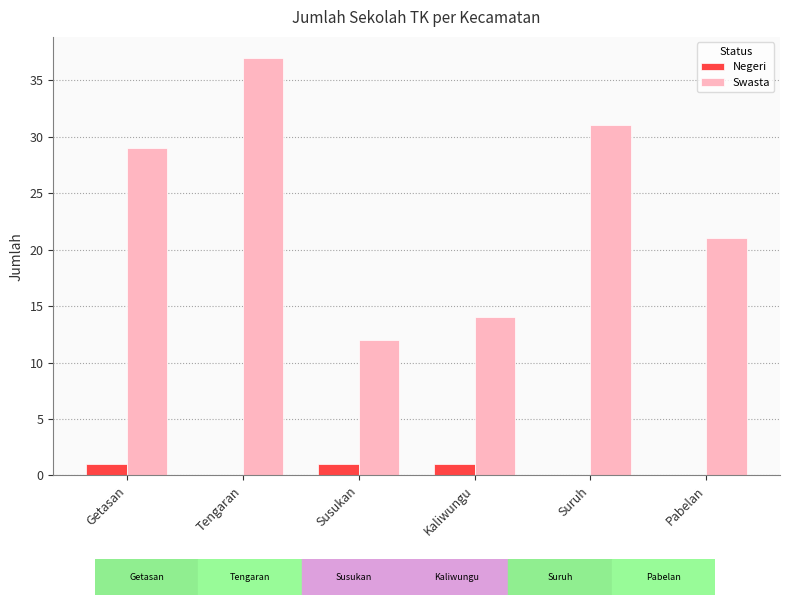

What is the maximum value shown in the chart?

37